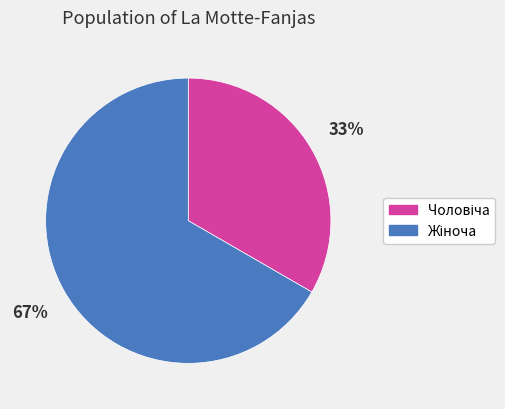

Is there a majority slice in this chart?

Yes